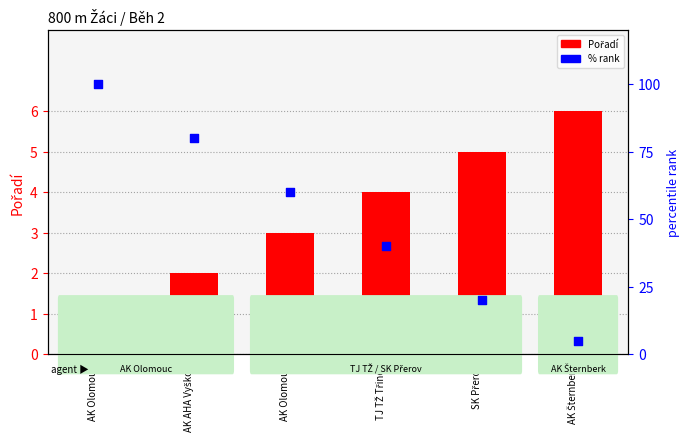

Which series reaches the minimum Y coordinate?

Pořadí